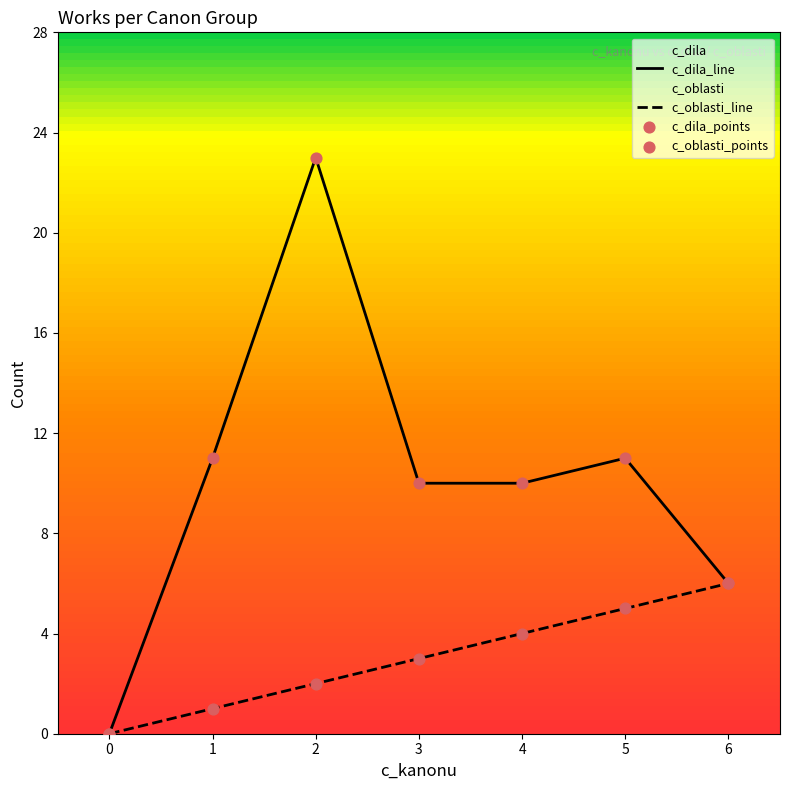

Which series has the largest Y range (max minus min)?

c_dila_line